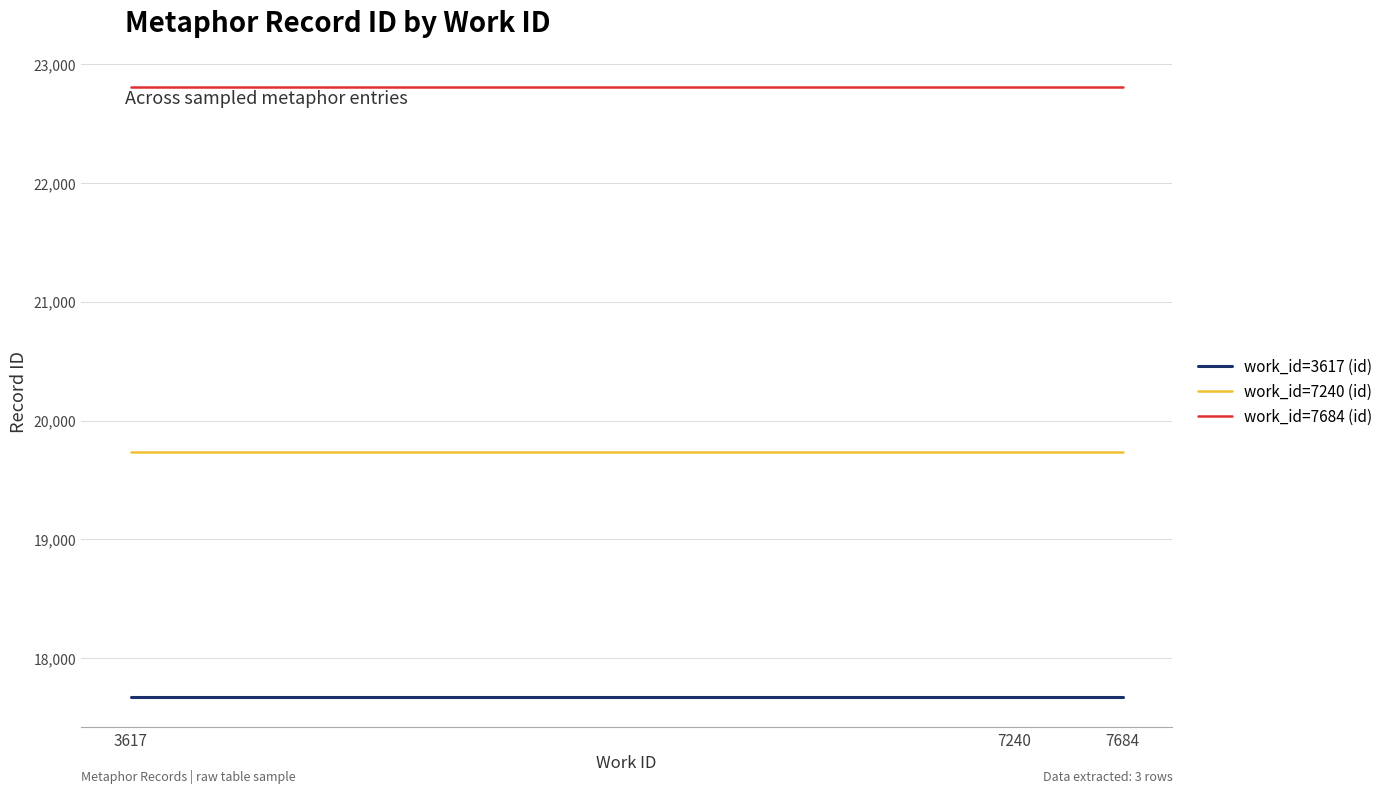

List the series in order of their peak value, lowest first.

work_id=3617 (id), work_id=7240 (id), work_id=7684 (id)